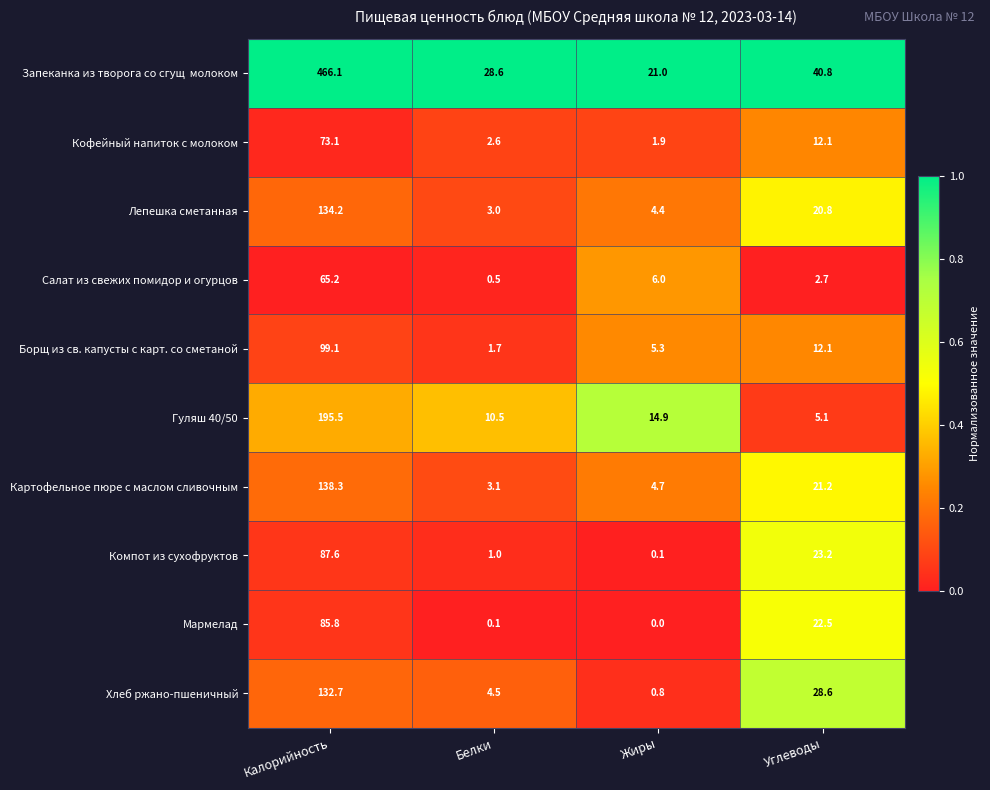

What is the approximate value of Хлеб ржано-пшеничный at Белки?

4.5